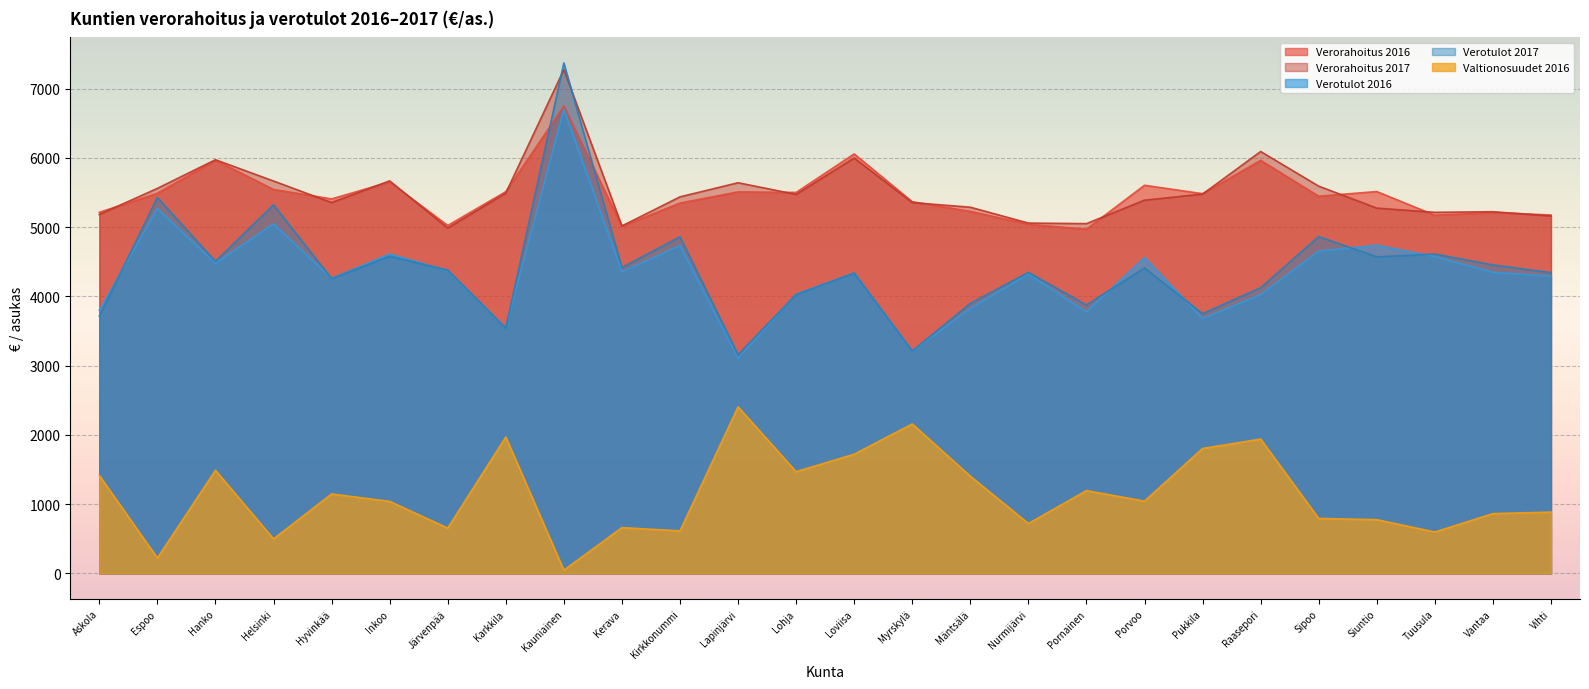

List the series in order of their peak value, highest first.

Verotulot 2017, Verorahoitus 2017, Verorahoitus 2016, Verotulot 2016, Valtionosuudet 2016